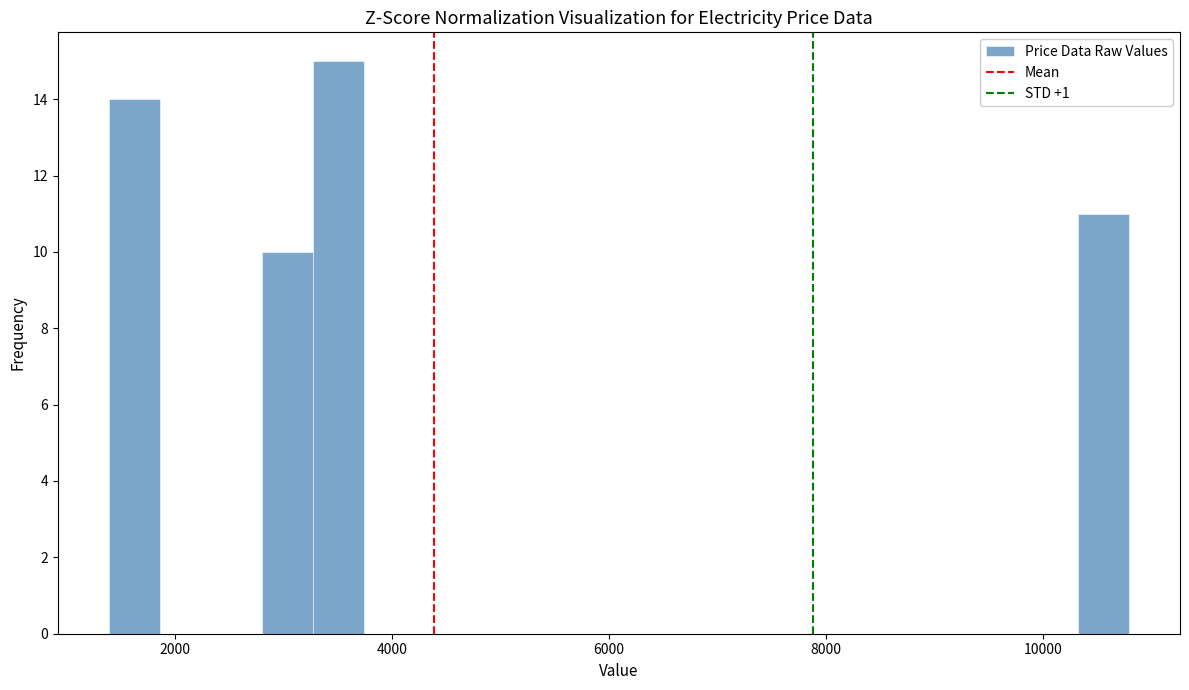

Read against the x-axis, roughly where is the centre of the tallest bar?

3600